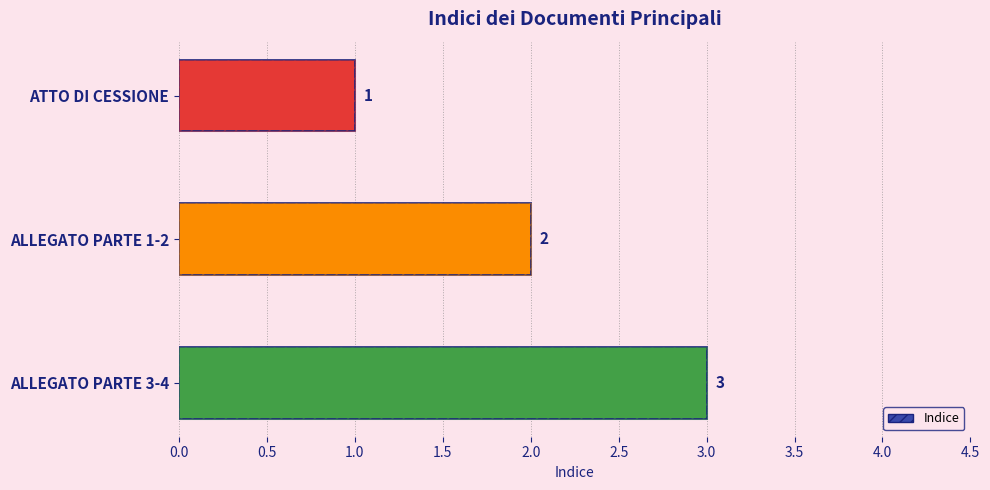

What position from the right is ALLEGATO PARTE 3-4?

1